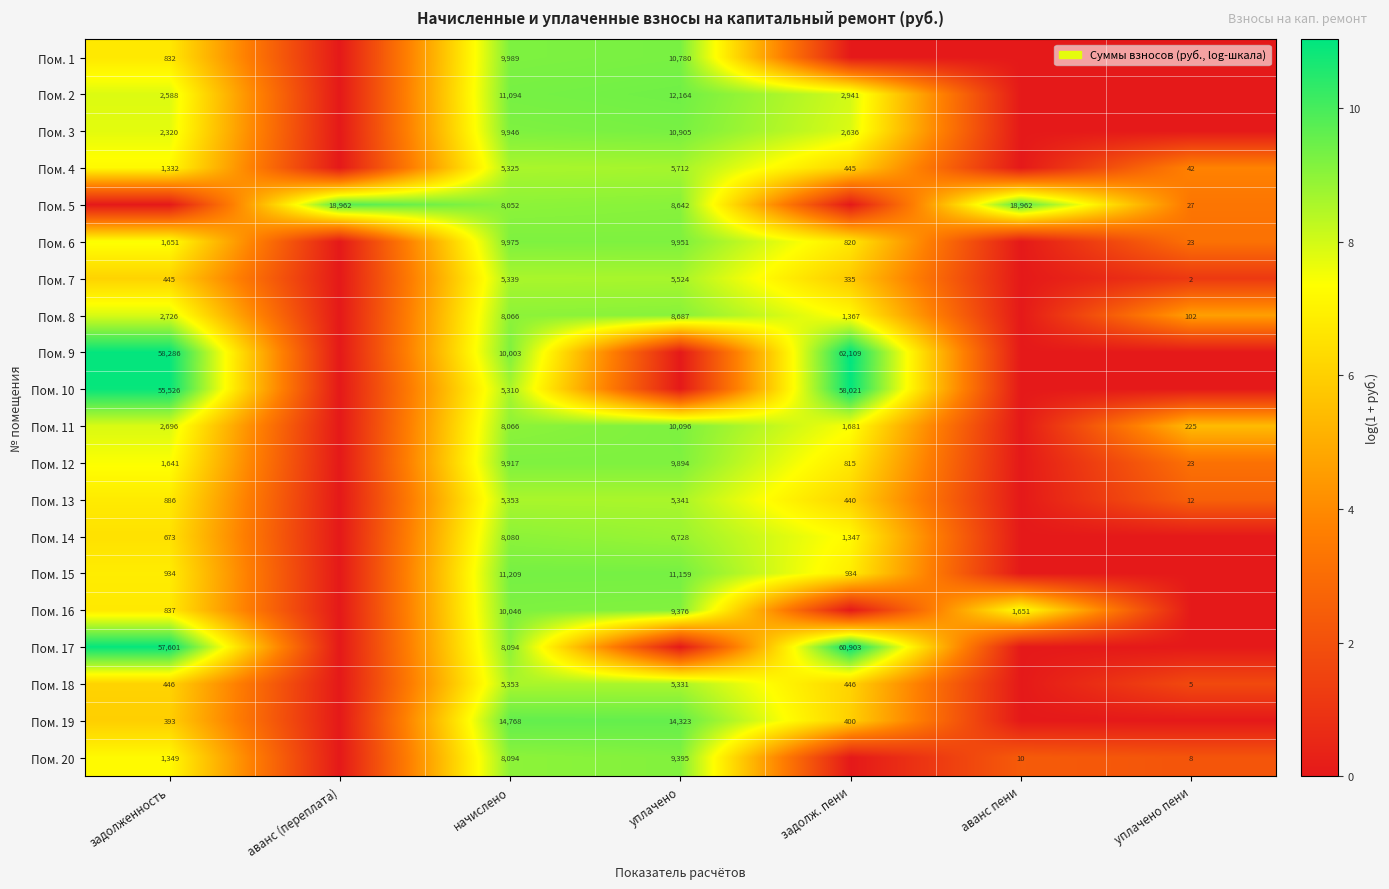

True or false: Пом. 4 has a value of 5325 at начислено.

True